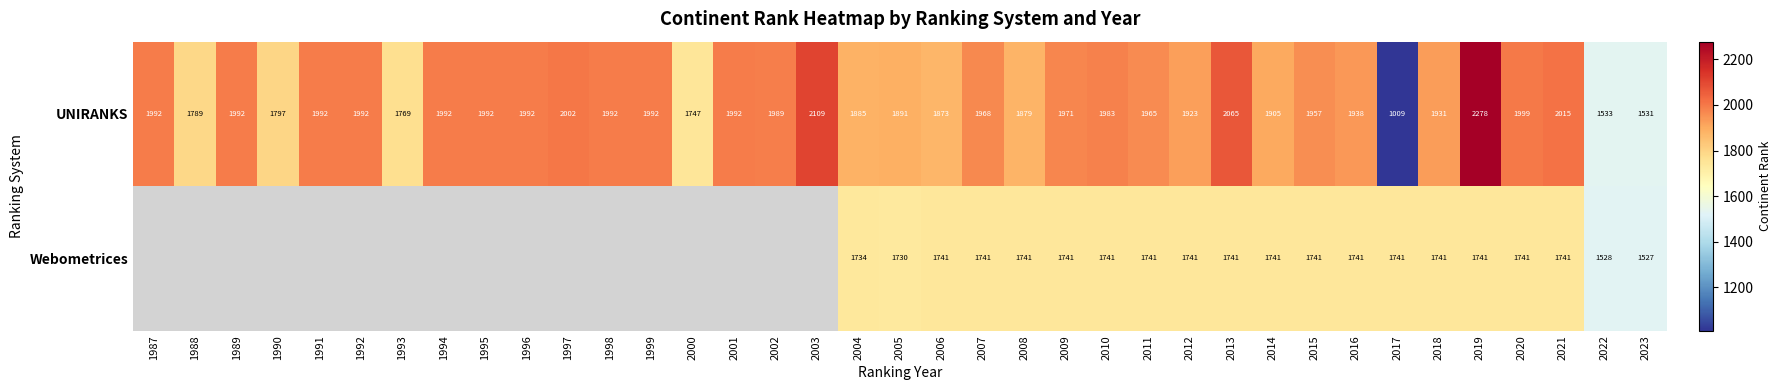

What is the total value across all series at 2017?

2750